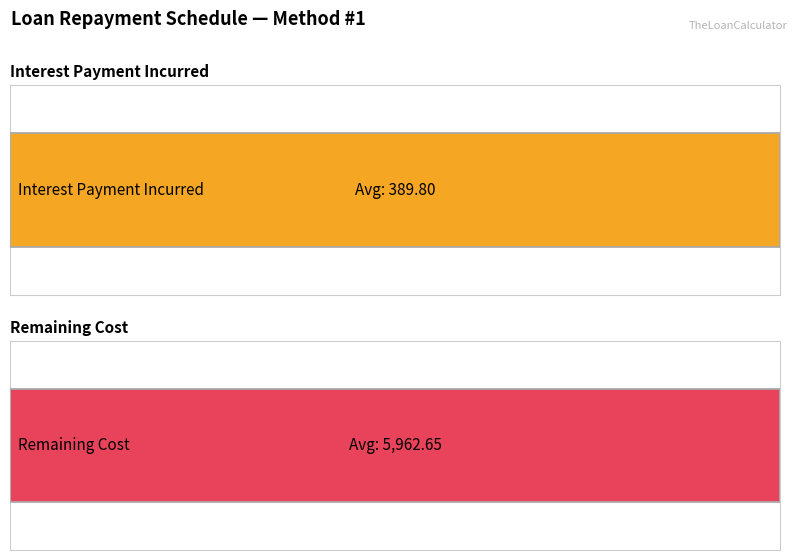

Is the value of Interest Payment Incurred at 1b greater than the value of Remaining Cost at 1a?

No